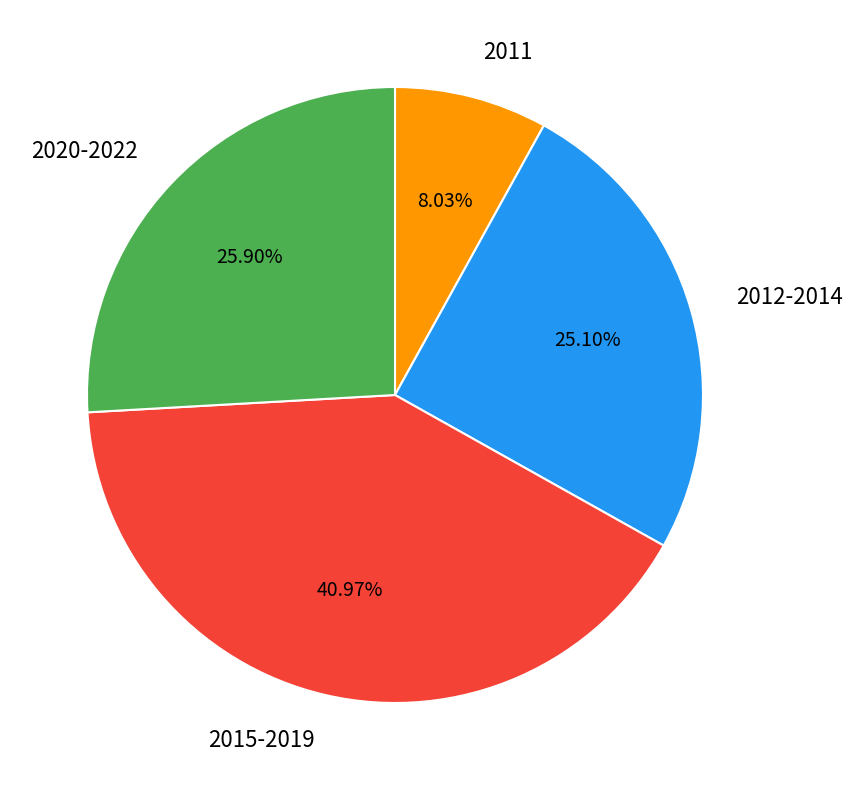

Do 2015-2019 and 2012-2014 together represent more than half of the pie?

Yes